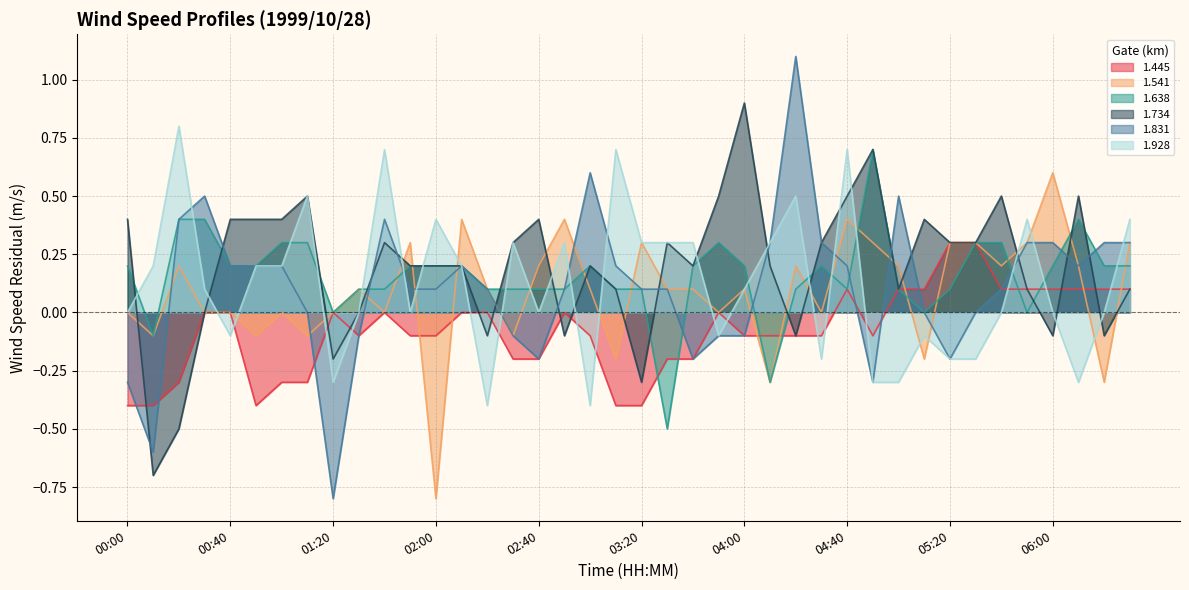

Count the 1.445 values in the range 0 to 1.

19